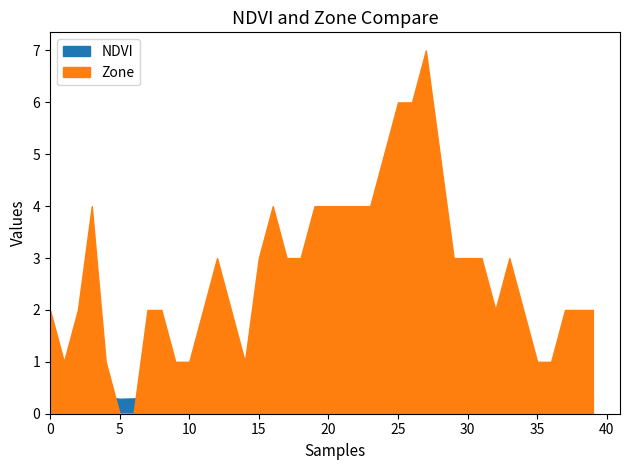

At which category is the sum across all series the highest?

27